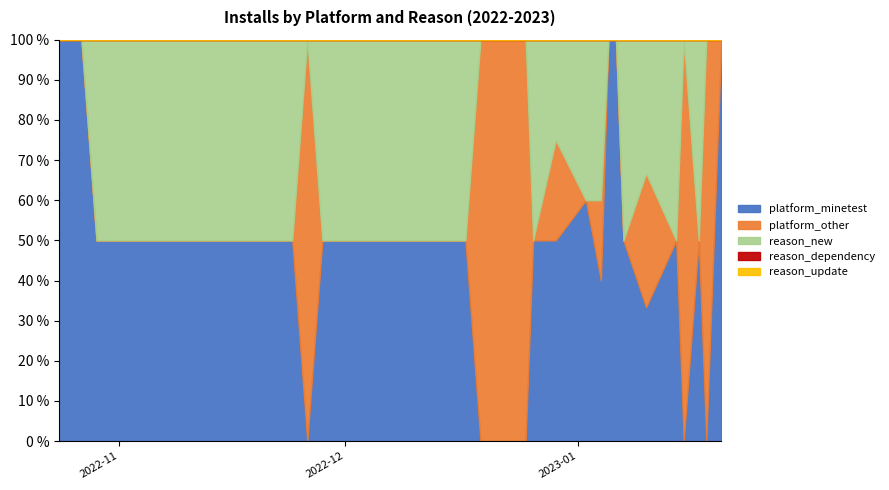

Reading left to right, list all the values displayed in this chart.

platform_minetest: 2022-10-24=1	2022-10-27=1	2022-10-29=1	2022-11-02=1	2022-11-04=1	2022-11-05=17	2022-11-06=1	2022-11-07=3	2022-11-08=2	2022-11-09=2	2022-11-10=5	2022-11-12=2	2022-11-13=1	2022-11-16=1	2022-11-17=2	2022-11-24=1	2022-11-26=0	2022-11-28=1	2022-12-09=2	2022-12-12=1	2022-12-14=2	2022-12-17=1	2022-12-19=0	2022-12-21=0	2022-12-23=0	2022-12-24=0	2022-12-25=0	2022-12-26=1	2022-12-29=2	2023-01-02=3	2023-01-04=2	2023-01-05=1	2023-01-06=2	2023-01-07=2	2023-01-10=1	2023-01-14=1	2023-01-15=0	2023-01-17=1	2023-01-18=0	2023-01-20=1
platform_other: 2022-10-24=0	2022-10-27=0	2022-10-29=0	2022-11-02=0	2022-11-04=0	2022-11-05=0	2022-11-06=0	2022-11-07=0	2022-11-08=0	2022-11-09=0	2022-11-10=0	2022-11-12=0	2022-11-13=0	2022-11-16=0	2022-11-17=0	2022-11-24=0	2022-11-26=1	2022-11-28=0	2022-12-09=0	2022-12-12=0	2022-12-14=0	2022-12-17=0	2022-12-19=2	2022-12-21=1	2022-12-23=2	2022-12-24=5	2022-12-25=4	2022-12-26=0	2022-12-29=1	2023-01-02=0	2023-01-04=1	2023-01-05=0	2023-01-06=0	2023-01-07=0	2023-01-10=1	2023-01-14=0	2023-01-15=1	2023-01-17=0	2023-01-18=1	2023-01-20=0
reason_new: 2022-10-24=0	2022-10-27=0	2022-10-29=1	2022-11-02=1	2022-11-04=1	2022-11-05=17	2022-11-06=1	2022-11-07=3	2022-11-08=2	2022-11-09=2	2022-11-10=5	2022-11-12=2	2022-11-13=1	2022-11-16=1	2022-11-17=2	2022-11-24=1	2022-11-26=0	2022-11-28=1	2022-12-09=2	2022-12-12=1	2022-12-14=2	2022-12-17=1	2022-12-19=0	2022-12-21=0	2022-12-23=0	2022-12-24=0	2022-12-25=0	2022-12-26=1	2022-12-29=1	2023-01-02=2	2023-01-04=2	2023-01-05=0	2023-01-06=0	2023-01-07=2	2023-01-10=1	2023-01-14=1	2023-01-15=0	2023-01-17=1	2023-01-18=0	2023-01-20=0
reason_dependency: 2022-10-24=0	2022-10-27=0	2022-10-29=0	2022-11-02=0	2022-11-04=0	2022-11-05=0	2022-11-06=0	2022-11-07=0	2022-11-08=0	2022-11-09=0	2022-11-10=0	2022-11-12=0	2022-11-13=0	2022-11-16=0	2022-11-17=0	2022-11-24=0	2022-11-26=0	2022-11-28=0	2022-12-09=0	2022-12-12=0	2022-12-14=0	2022-12-17=0	2022-12-19=0	2022-12-21=0	2022-12-23=0	2022-12-24=0	2022-12-25=0	2022-12-26=0	2022-12-29=0	2023-01-02=0	2023-01-04=0	2023-01-05=0	2023-01-06=0	2023-01-07=0	2023-01-10=0	2023-01-14=0	2023-01-15=0	2023-01-17=0	2023-01-18=0	2023-01-20=0
reason_update: 2022-10-24=0	2022-10-27=0	2022-10-29=0	2022-11-02=0	2022-11-04=0	2022-11-05=0	2022-11-06=0	2022-11-07=0	2022-11-08=0	2022-11-09=0	2022-11-10=0	2022-11-12=0	2022-11-13=0	2022-11-16=0	2022-11-17=0	2022-11-24=0	2022-11-26=0	2022-11-28=0	2022-12-09=0	2022-12-12=0	2022-12-14=0	2022-12-17=0	2022-12-19=0	2022-12-21=0	2022-12-23=0	2022-12-24=0	2022-12-25=0	2022-12-26=0	2022-12-29=0	2023-01-02=0	2023-01-04=0	2023-01-05=0	2023-01-06=0	2023-01-07=0	2023-01-10=0	2023-01-14=0	2023-01-15=0	2023-01-17=0	2023-01-18=0	2023-01-20=0